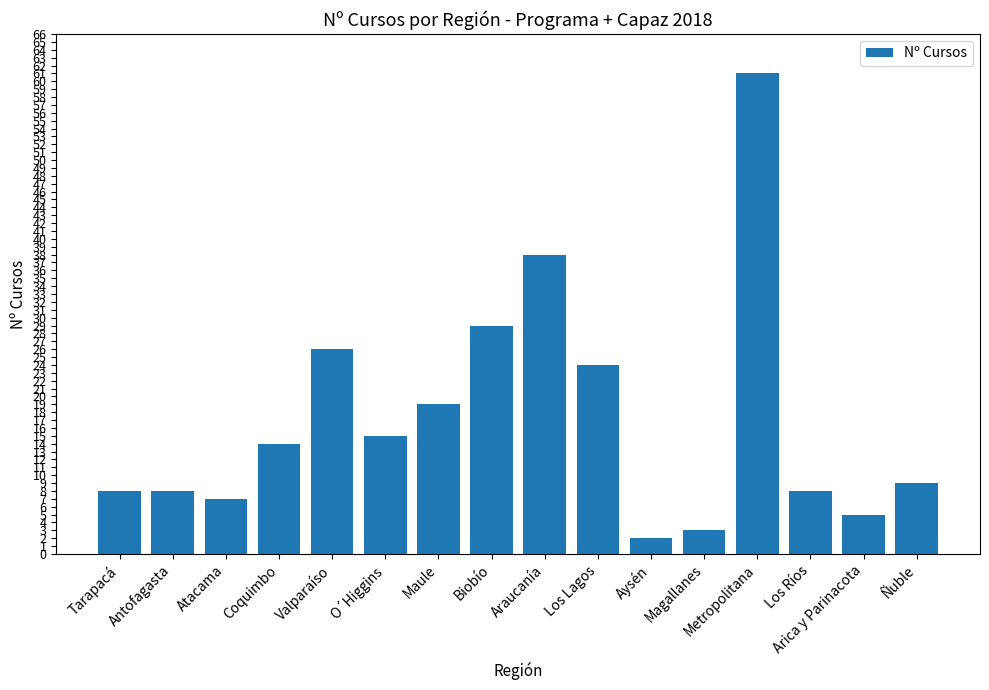

Is it true that the value at Aysén is 2?

True